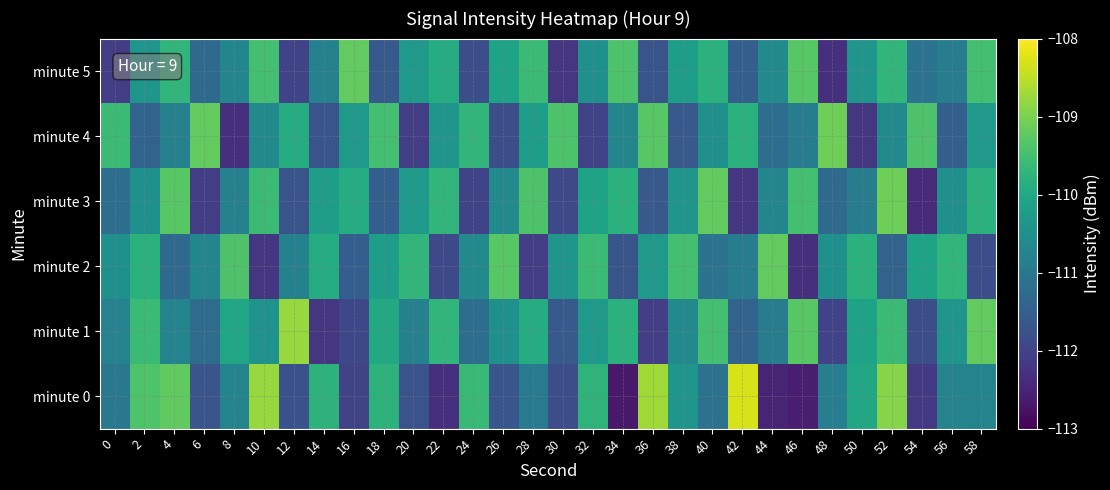

How many categories are shown in the chart?

30